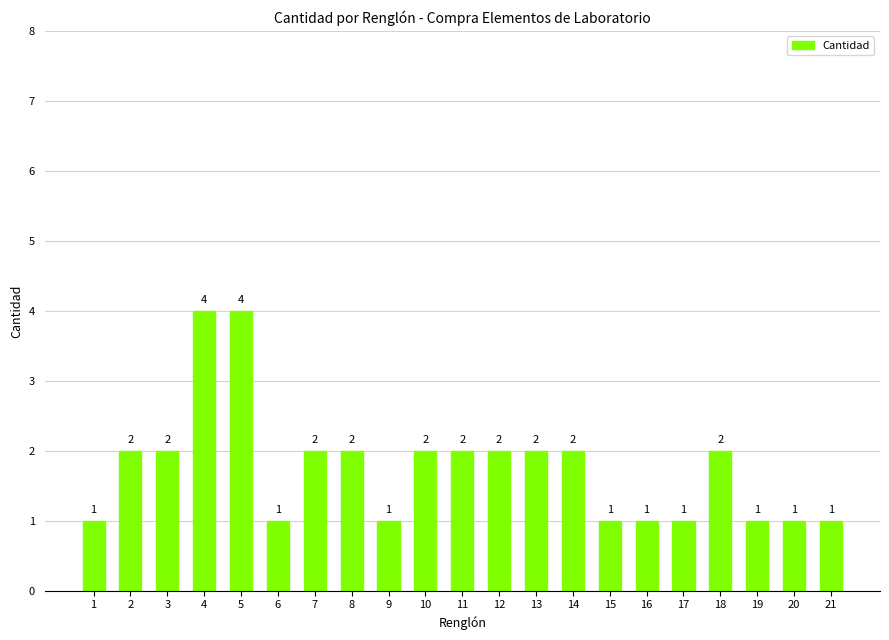

True or false: the data shows 1 at 7.

False